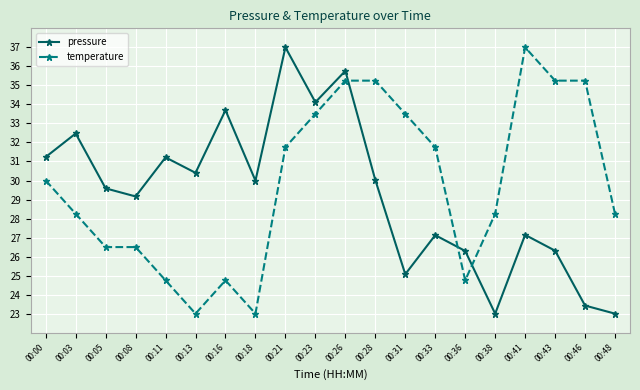

True or false: temperature has a value of 32.4 at 00:11.

False